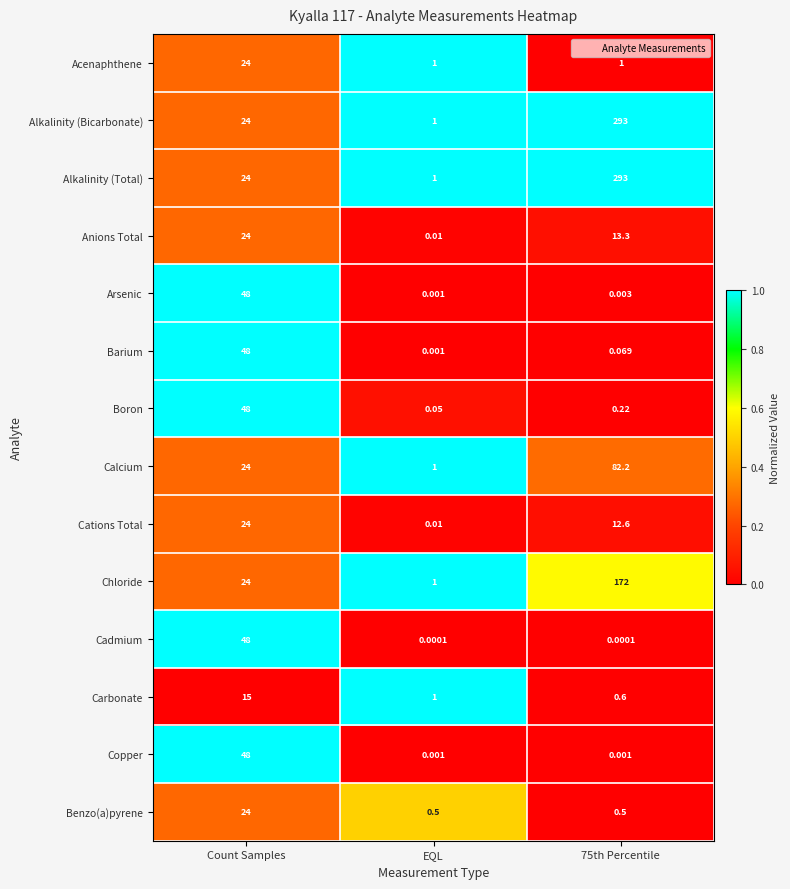

How many series are shown in this chart?

14